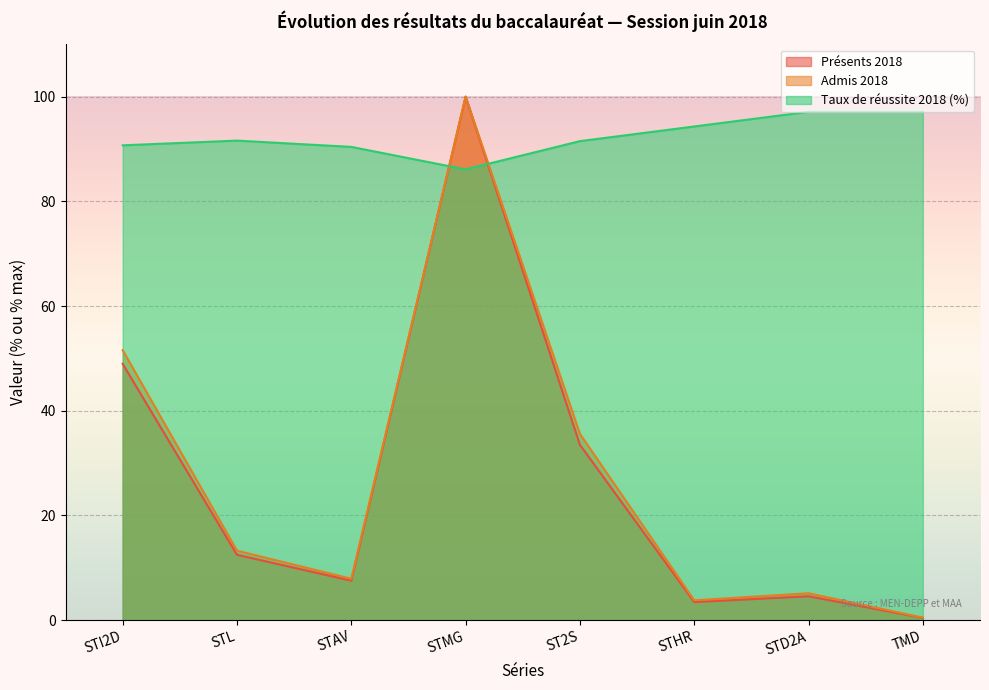

Is the value of Taux de réussite 2018 (%) at STI2D greater than the value of Admis 2018 at STHR?

Yes